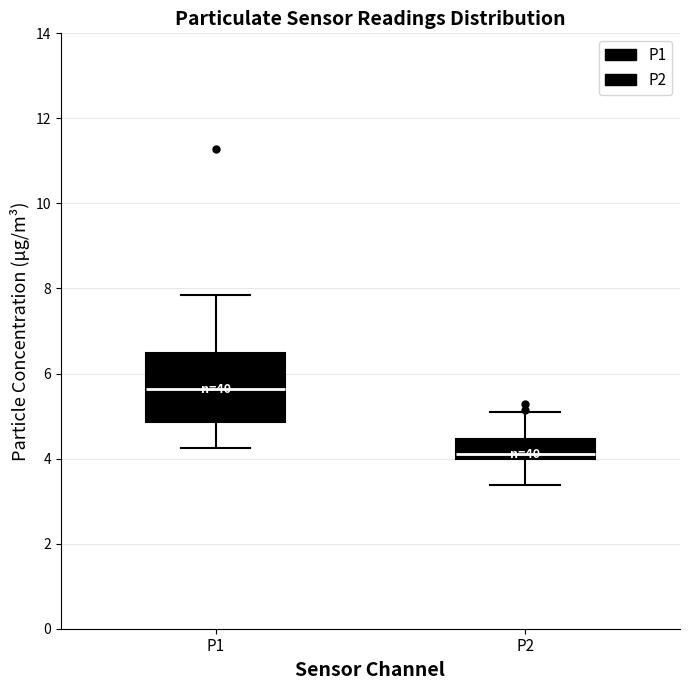

Which box's median line is the lowest?

P2